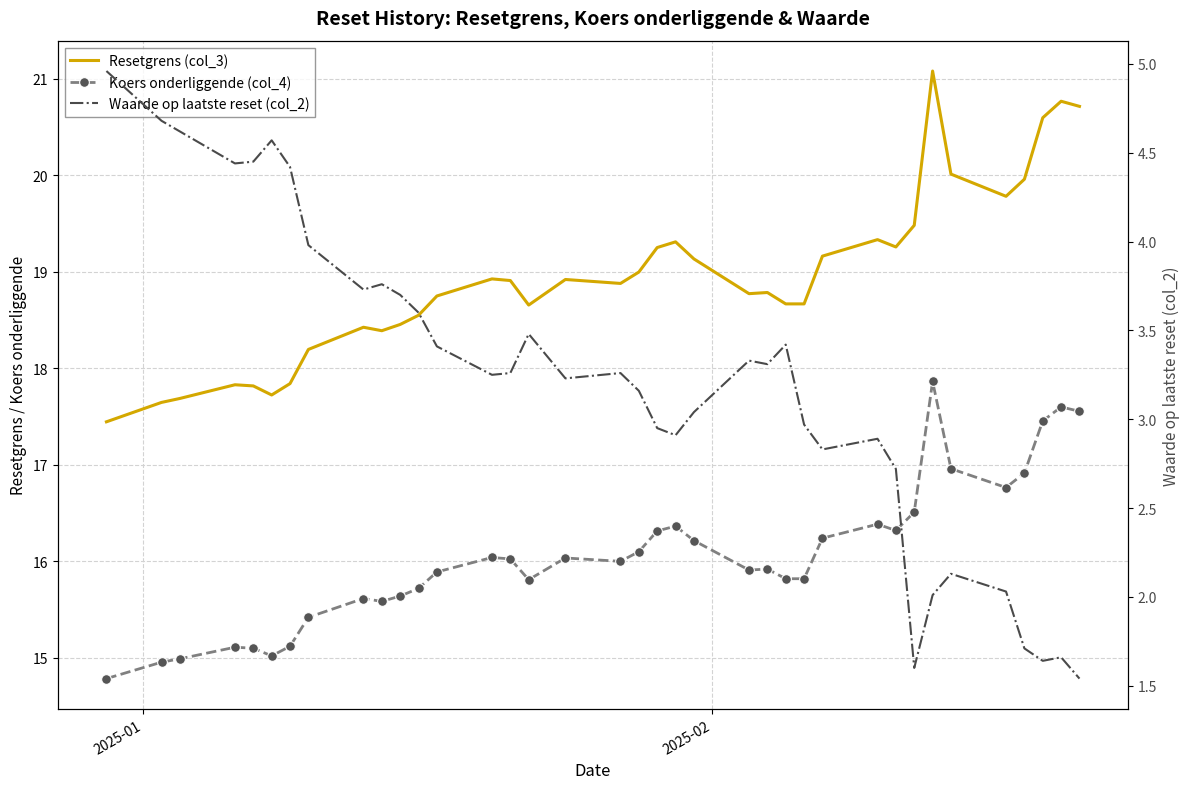

Reading left to right, extract all data points from this chart.

Resetgrens (col_3): 17.4	17.6	17.7	17.8	17.8	17.7	17.8	18.2	18.4	18.4	18.5	18.6	18.8	18.9	18.9	18.7	18.9	18.9	19.0	19.3	19.3	19.1	18.8	18.8	18.7	18.7	19.2	19.3	19.3	19.5	21.1	20.0	19.8	20.0	20.6	20.8	20.7
Koers onderliggende (col_4): 14.8	15.0	15.0	15.1	15.1	15.0	15.1	15.4	15.6	15.6	15.6	15.7	15.9	16.0	16.0	15.8	16.0	16.0	16.1	16.3	16.4	16.2	15.9	15.9	15.8	15.8	16.2	16.4	16.3	16.5	17.9	17.0	16.8	16.9	17.5	17.6	17.6
Waarde op laatste reset (col_2): 5.0	4.7	4.6	4.4	4.5	4.6	4.4	4.0	3.7	3.8	3.7	3.6	3.4	3.2	3.3	3.5	3.2	3.3	3.2	3.0	2.9	3.0	3.3	3.3	3.4	3.0	2.8	2.9	2.7	1.6	2.0	2.1	2.0	1.7	1.6	1.7	1.5